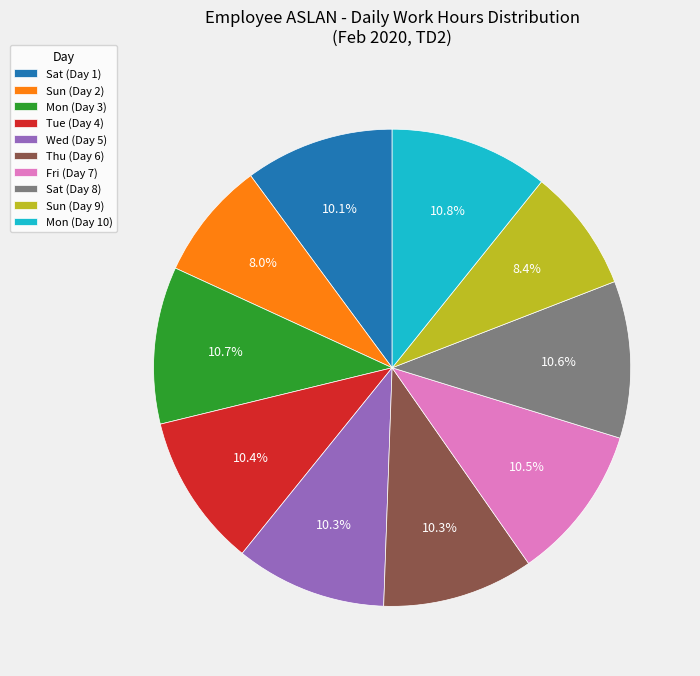

Does Sun (Day 9) account for over 50% of the chart?

No